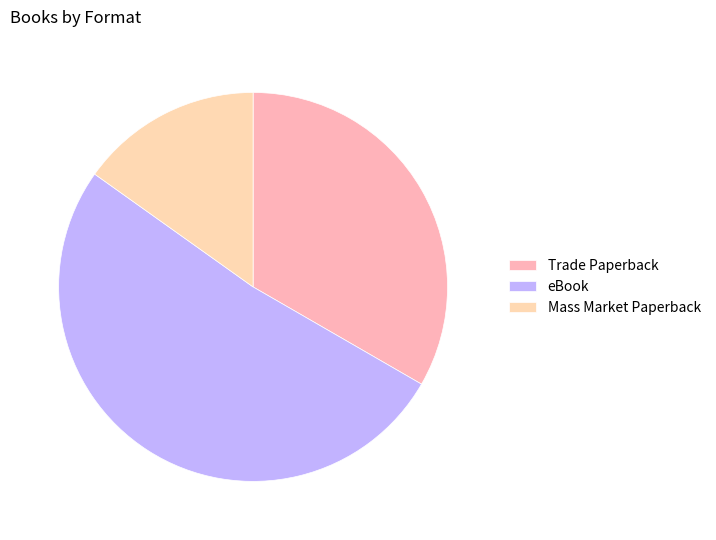

Is it true that eBook is 61% of the pie?

False